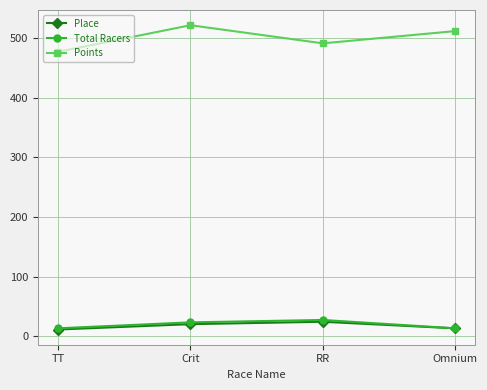

What is the minimum value shown in the chart?

11.0